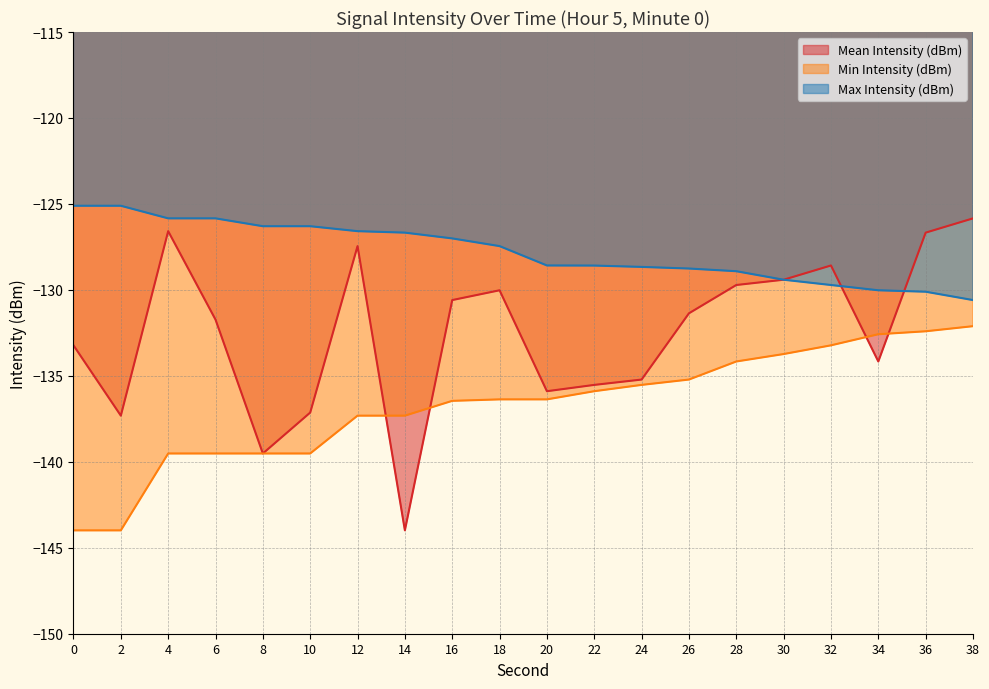

What is the difference between the highest and lowest values at 8?

13.2